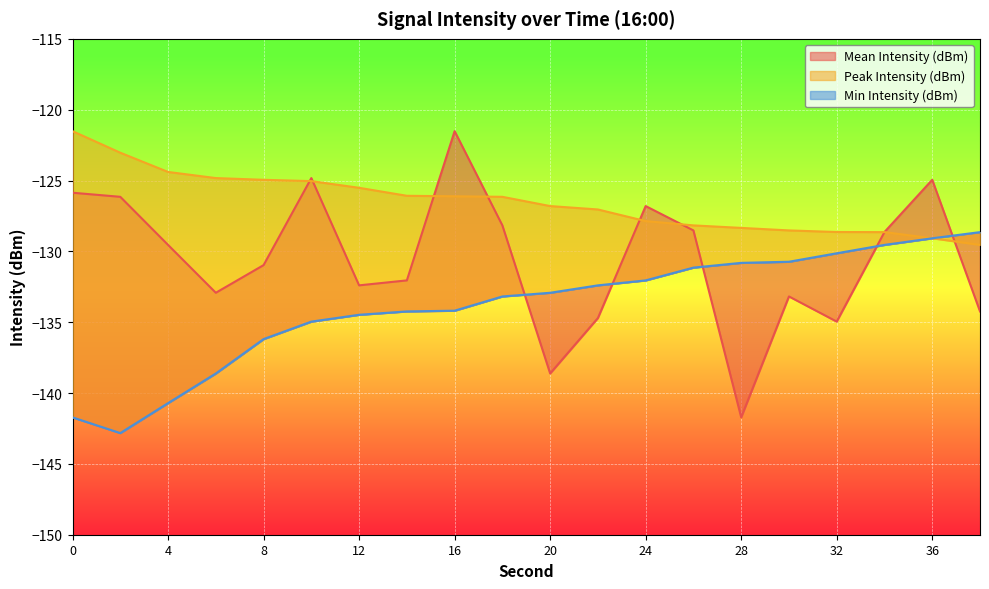

What is the sum of all Peak Intensity (dBm) values?

-2530.3